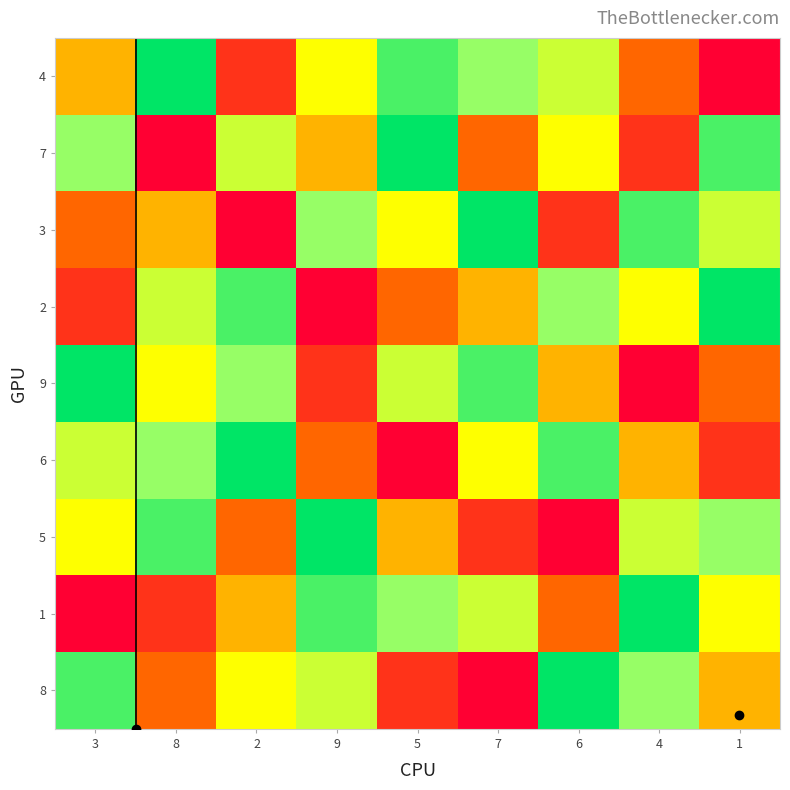

At how many categories does at least one series exceed 6?

9